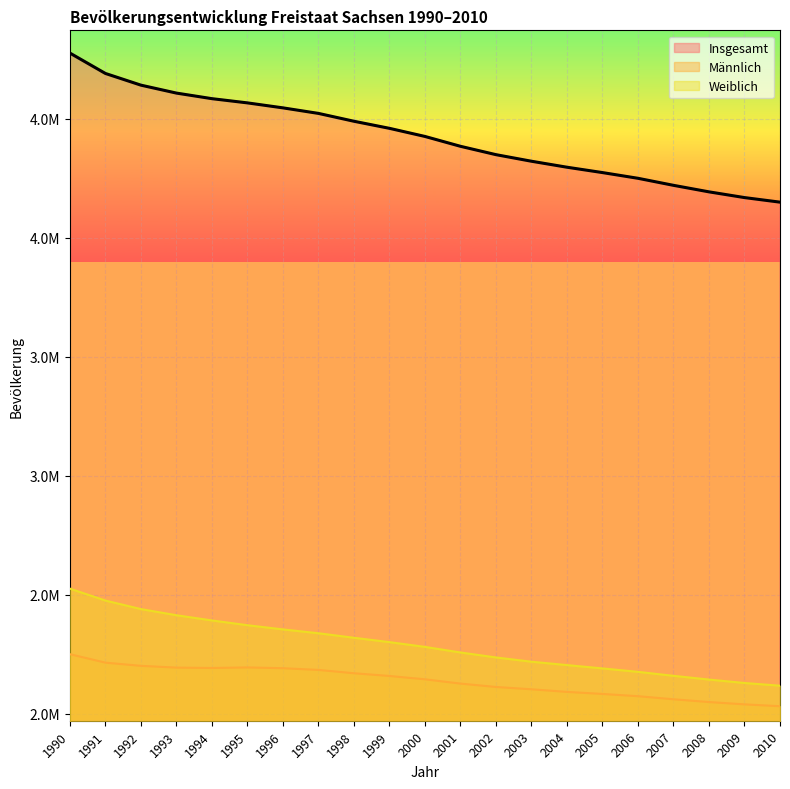

At which category is the sum across all series the highest?

1990